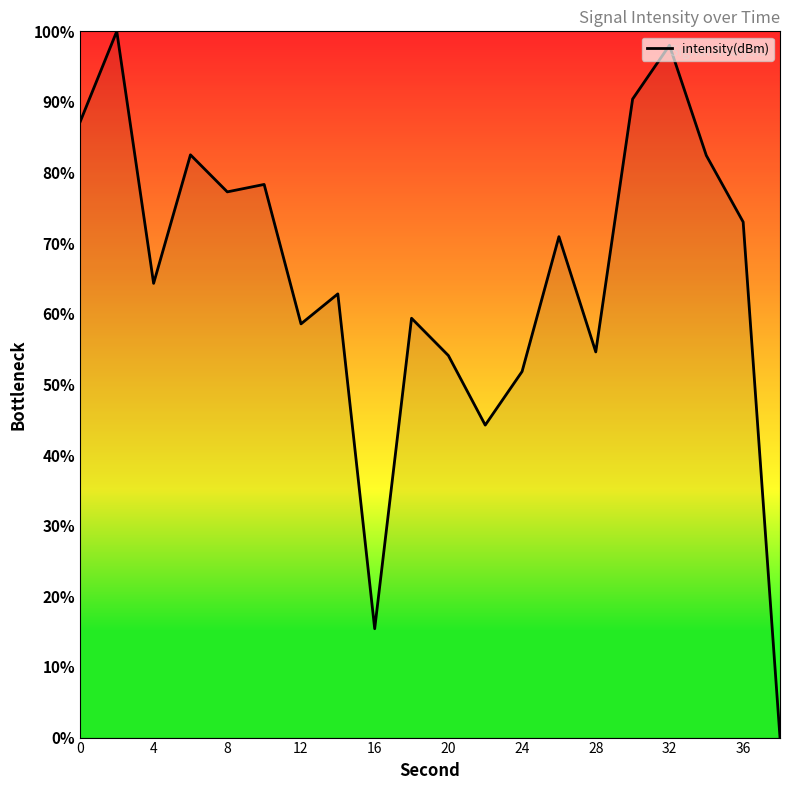

What is the difference between the maximum and minimum values?

100.0